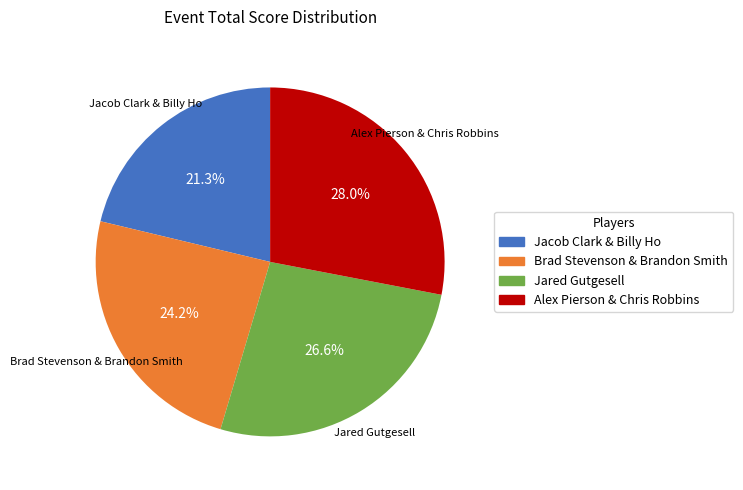

Is there a majority slice in this chart?

No